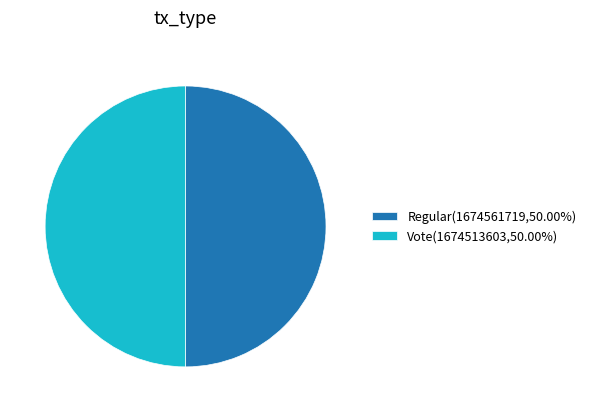

Do Regular(1674561719,50.00%) and Vote(1674513603,50.00%) together represent more than half of the pie?

Yes